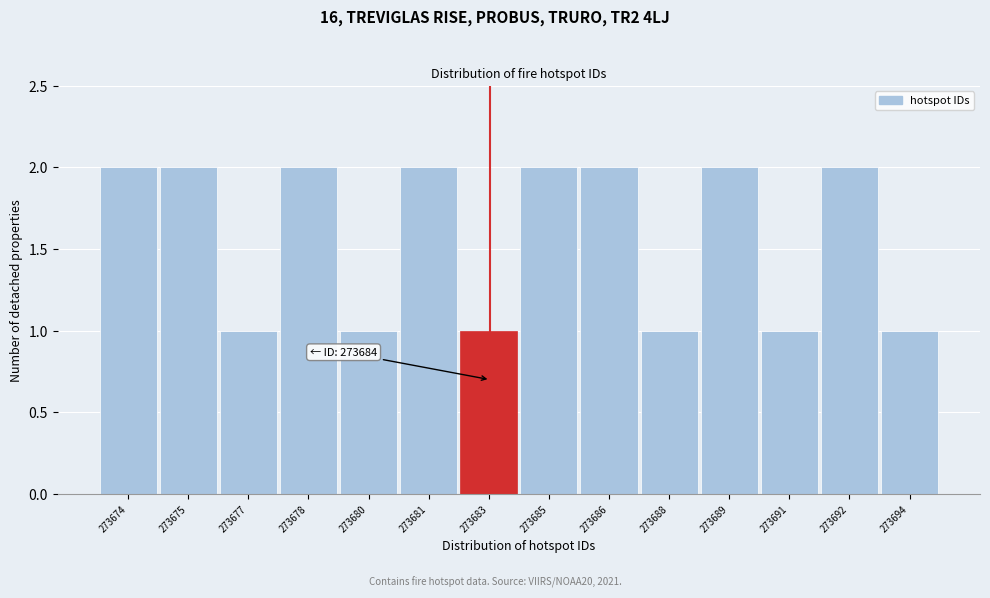

Reading left to right, what are all the values shown in this chart?

273674=2	273675=2	273677=1	273678=2	273680=1	273681=2	273683=1	273685=2	273686=2	273688=1	273689=2	273691=1	273692=2	273694=1